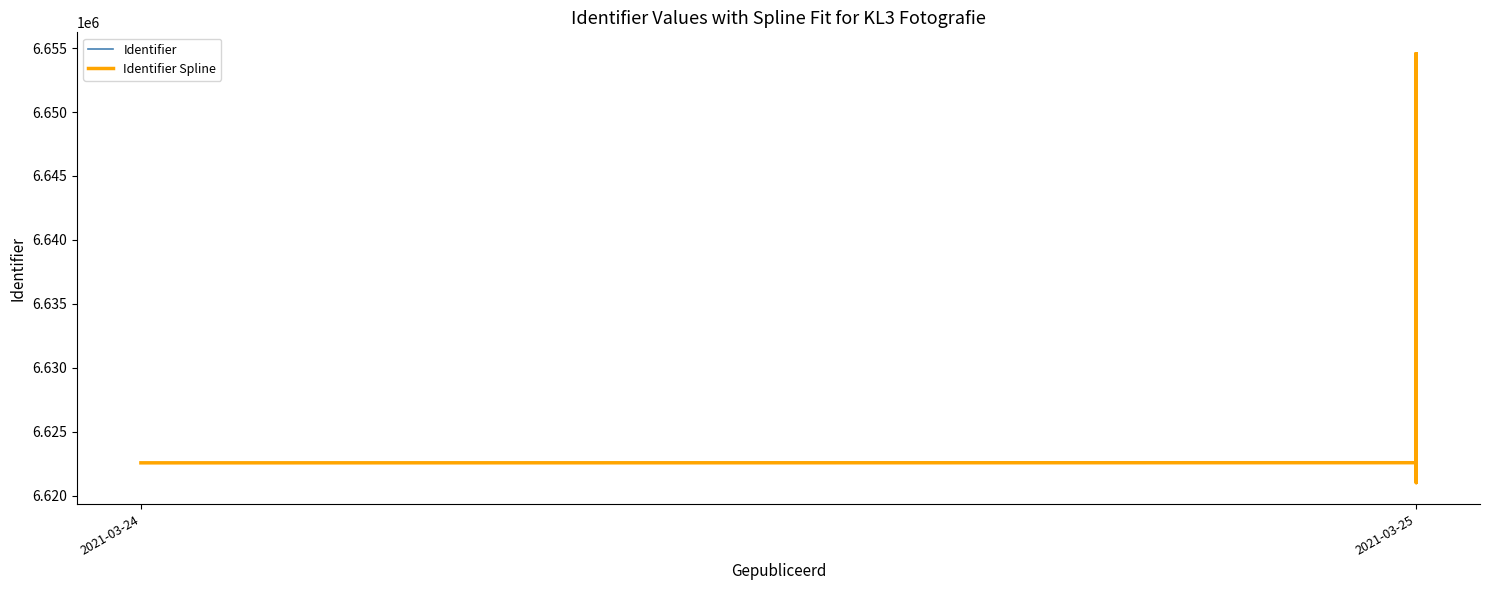

Which has a higher value, 2021-03-25 or 2021-03-25?

2021-03-25